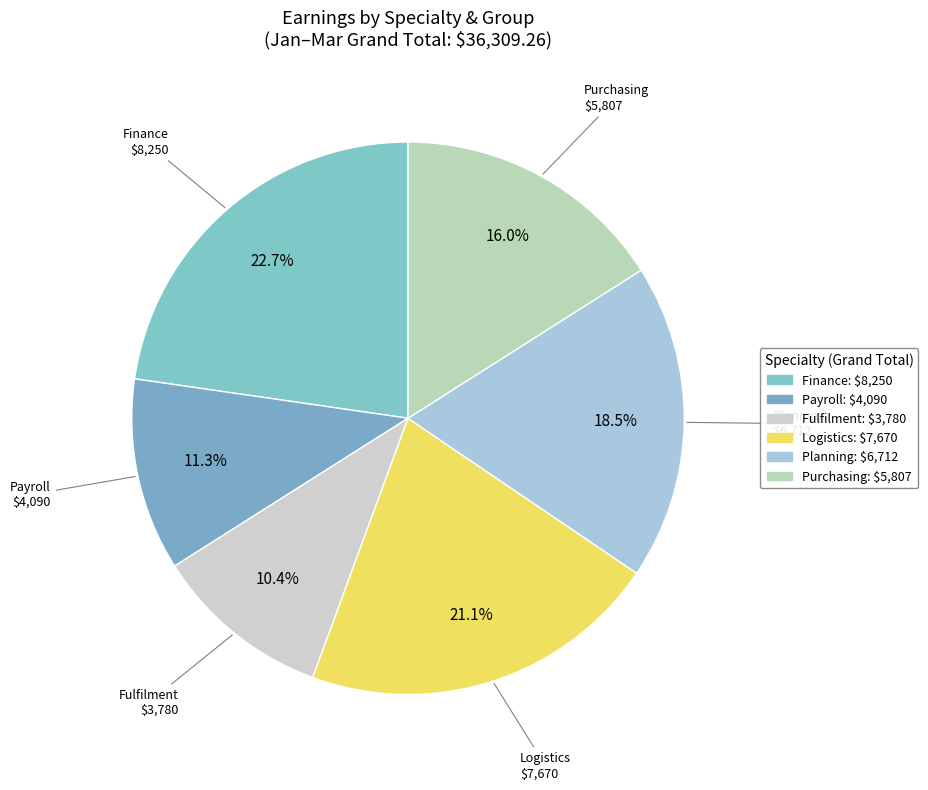

How many segments does this pie chart have?

6